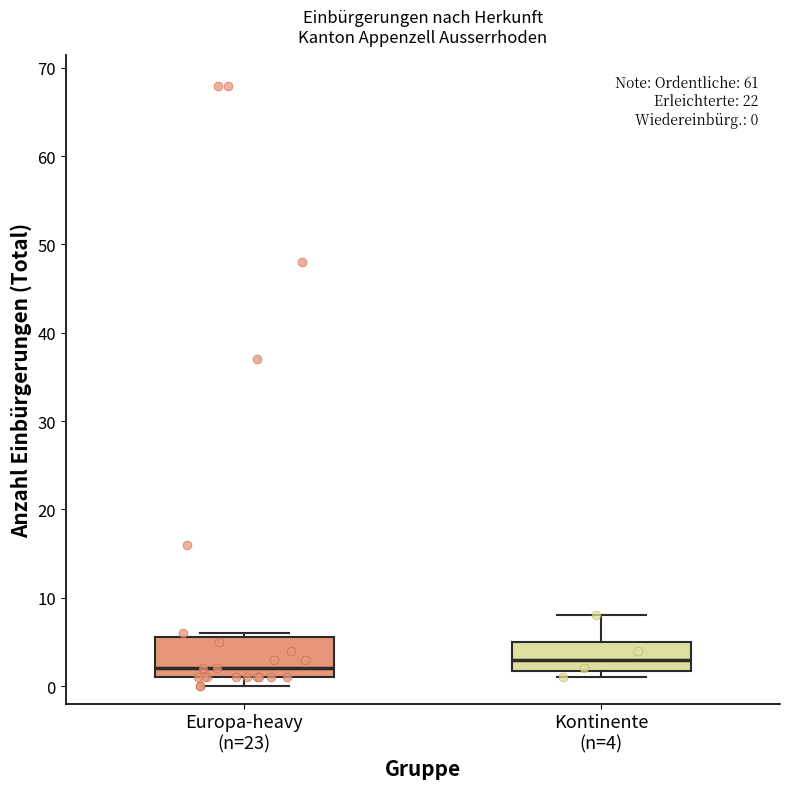

Which box's median line is the highest?

Kontinente (n=4)